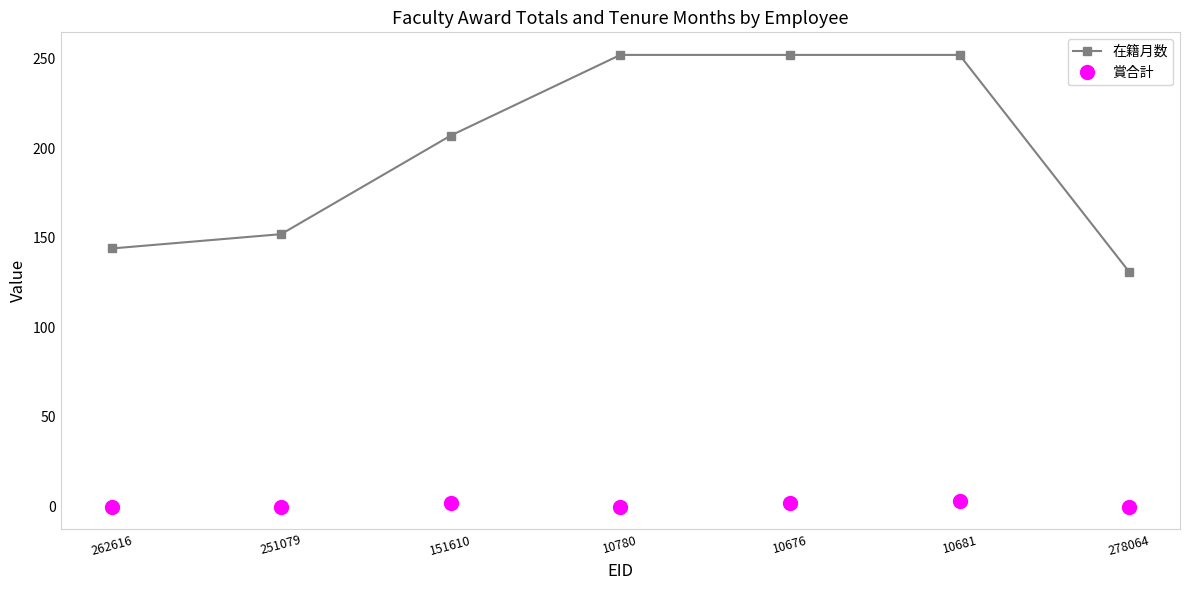

Is the value of 賞合計 at 262616 greater than the value of 在籍月数 at 151610?

No